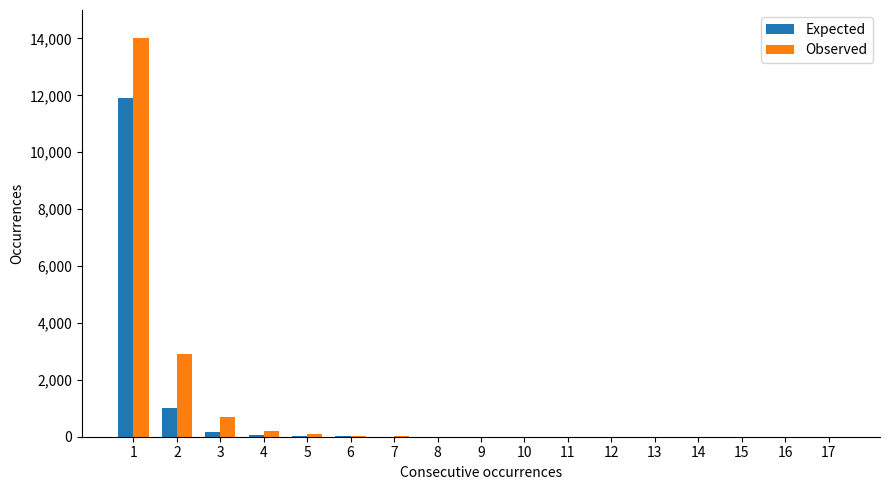

Where is Expected nearest to the value 5950?

2